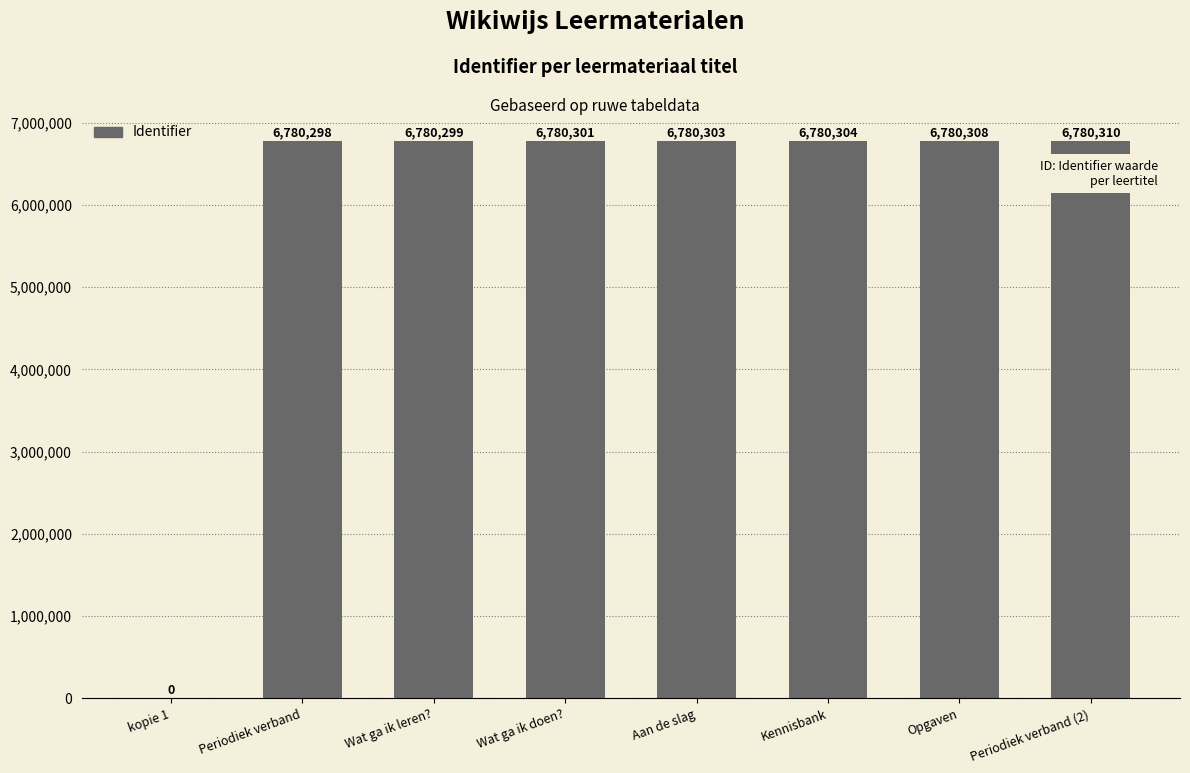

Where is the data nearest to the value 3390155?

Periodiek verband